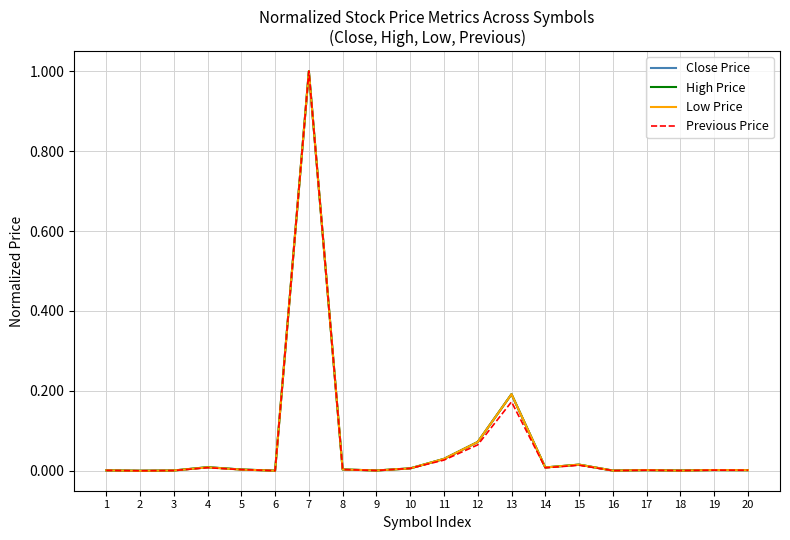

At which category is the sum across all series the highest?

7